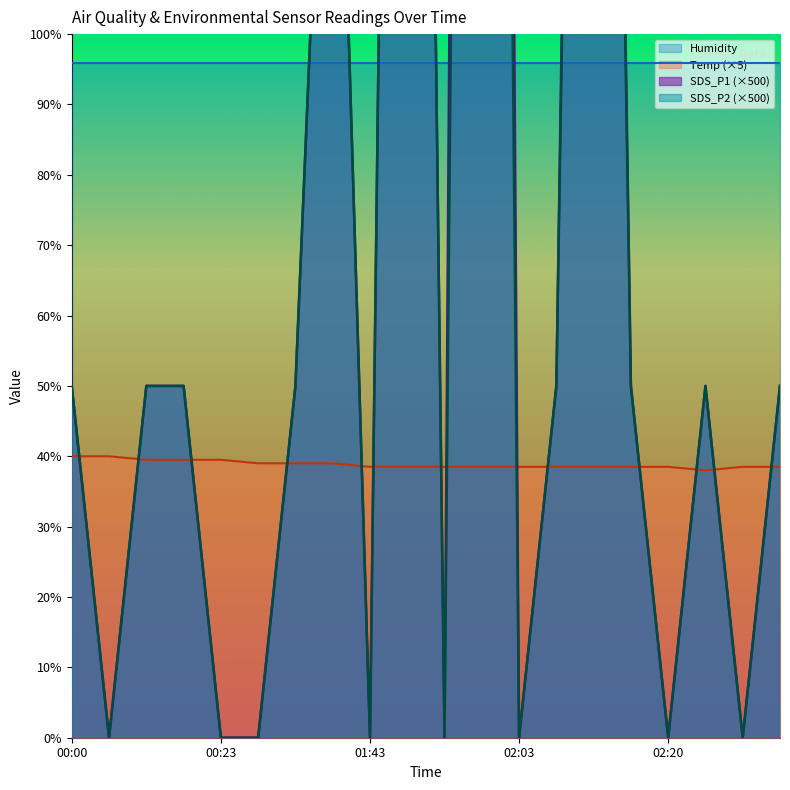

What is the label of the 16th point from the right?

00:23